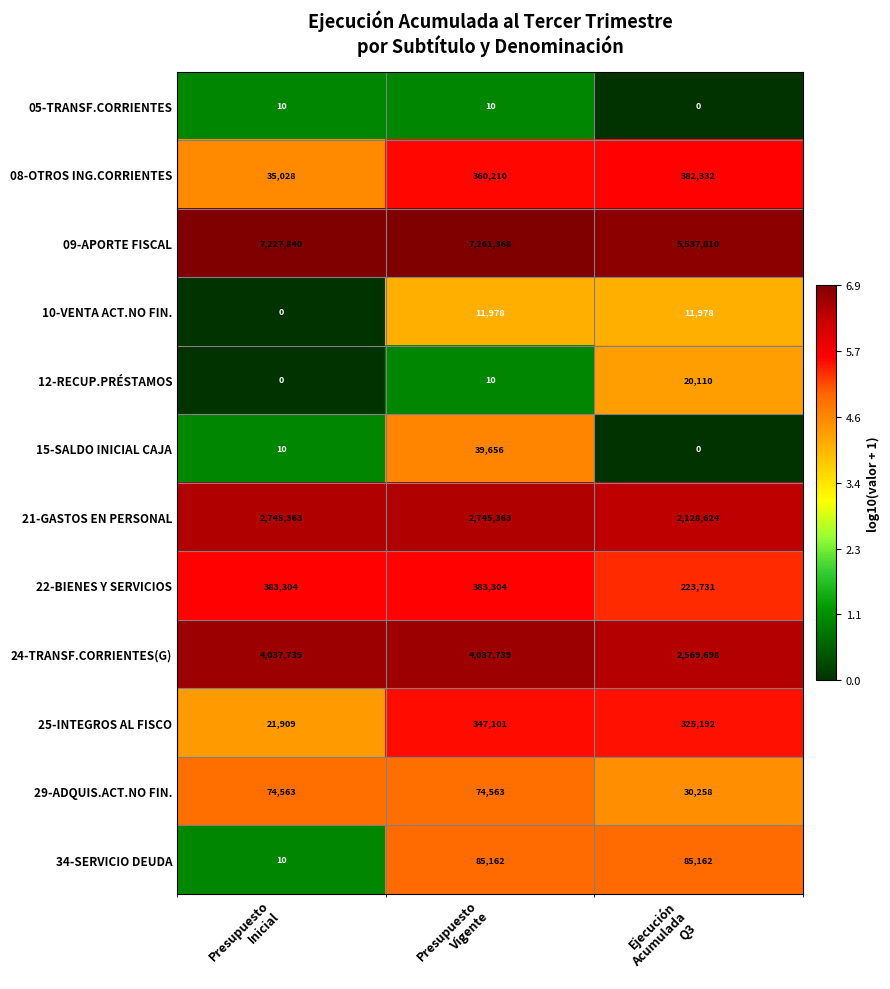

At how many categories does at least one series exceed 1?

3